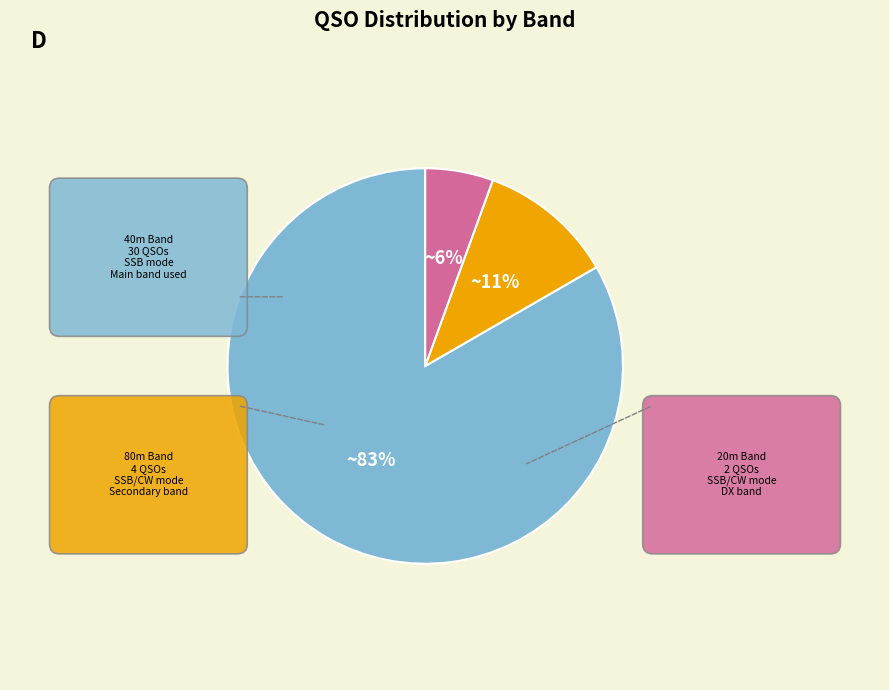

What is the smallest slice in the pie chart?

20